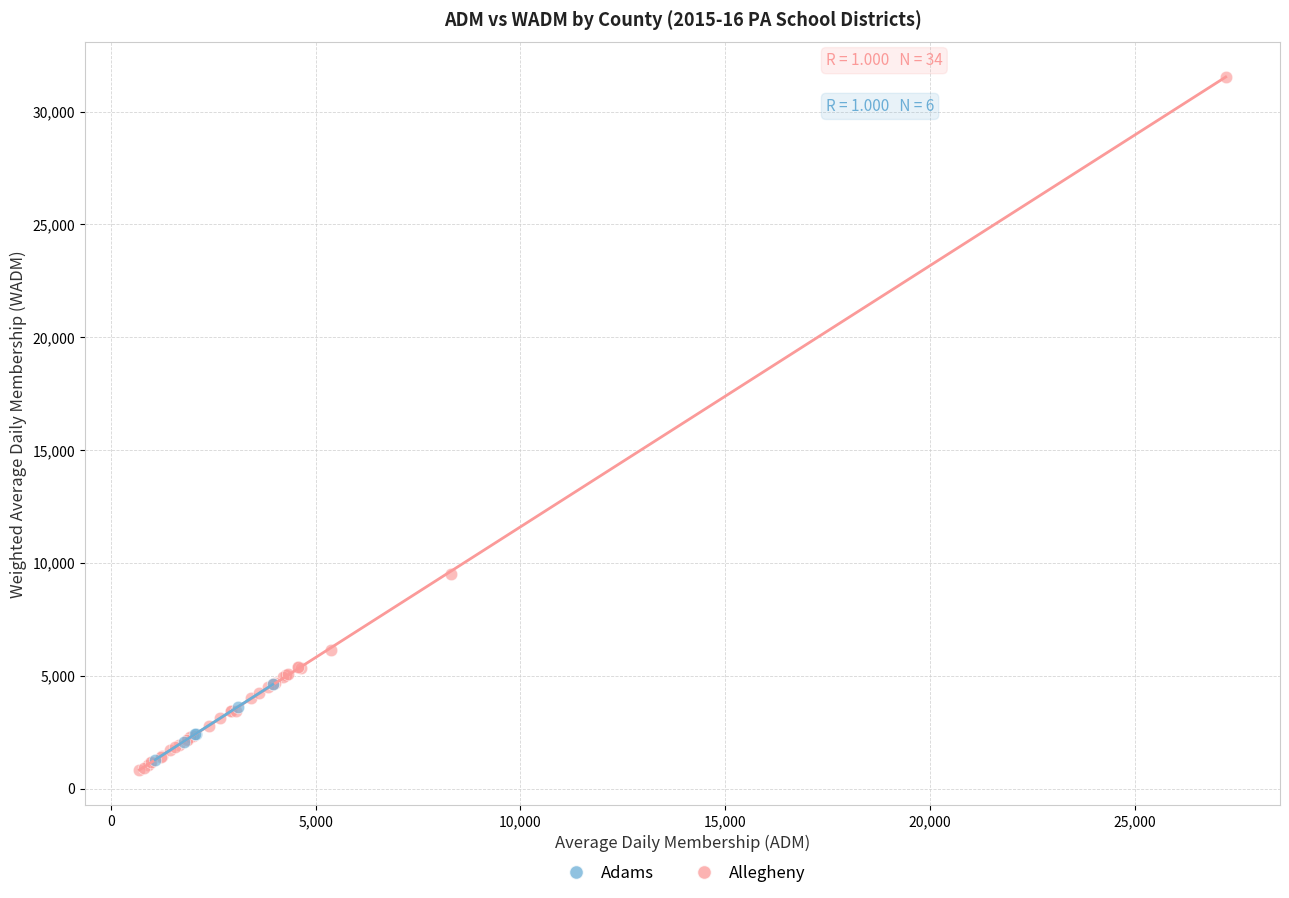

Which series reaches the maximum Y coordinate?

Allegheny